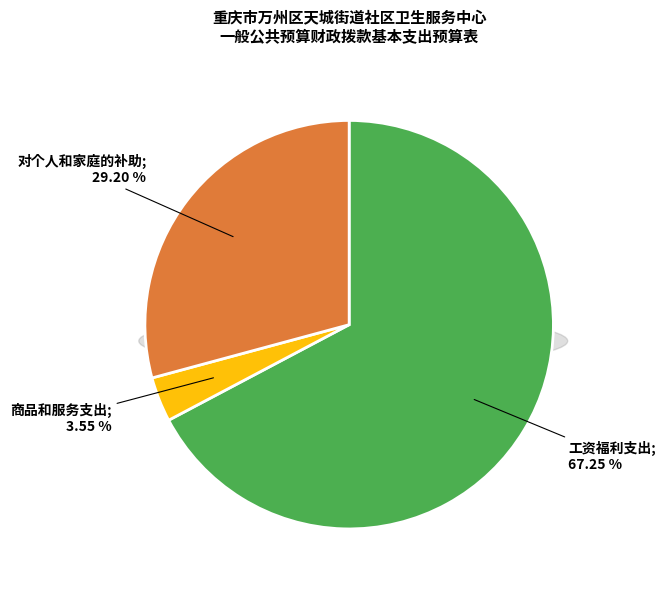

The 工资福利支出 slice represents 67% of the pie. True or false?

True